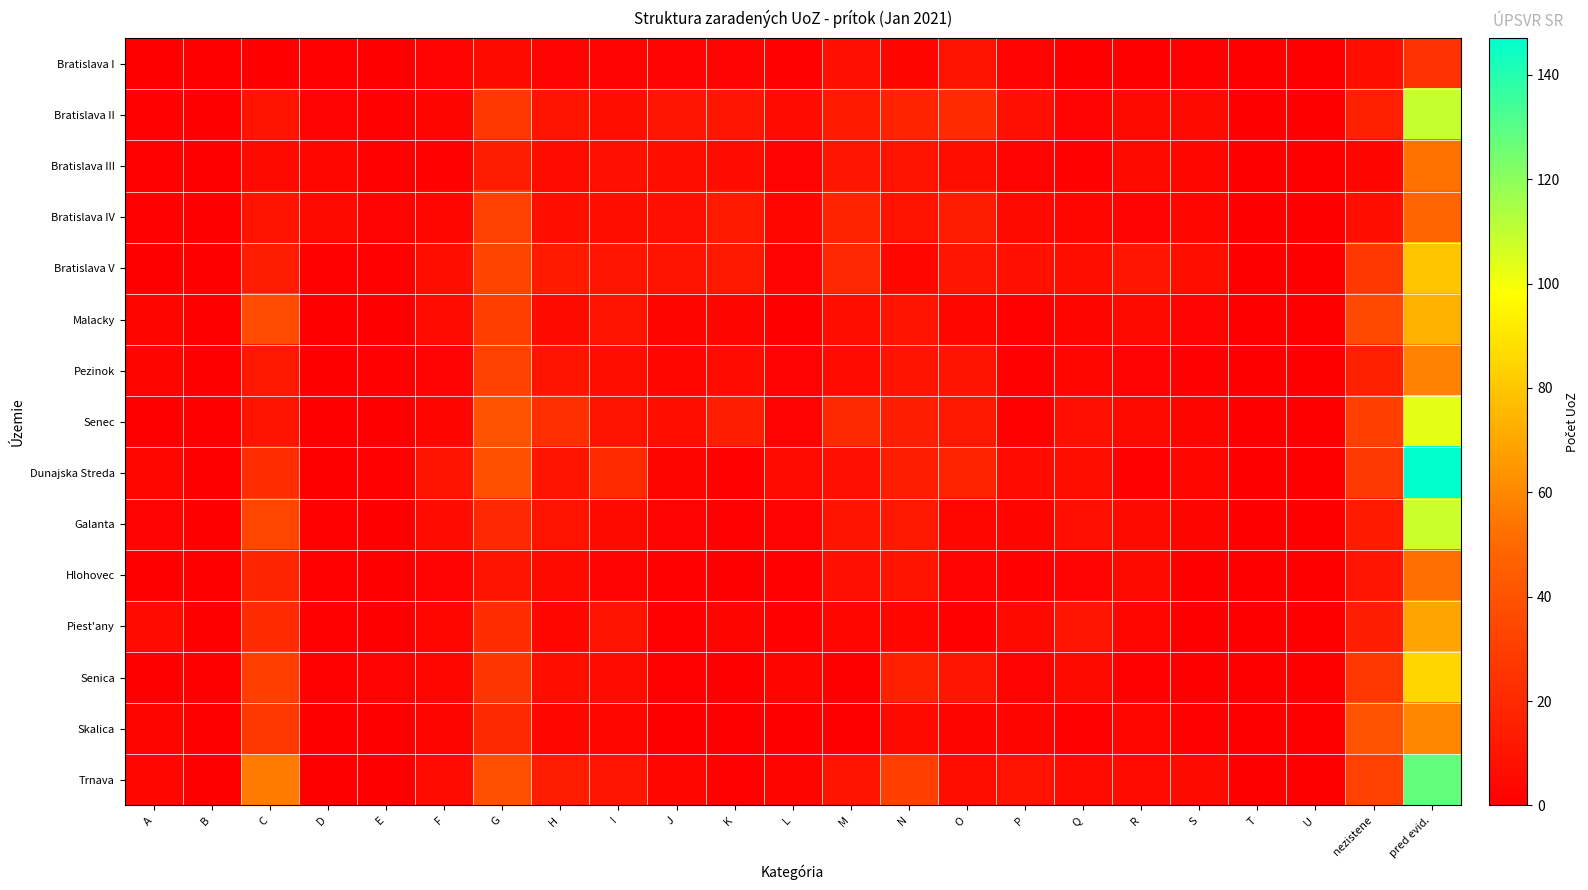

What is the maximum value shown in the chart?

147